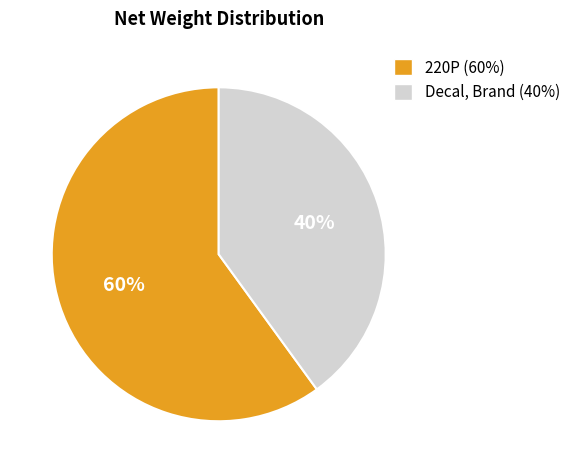

Rank the categories by value from highest to lowest.

220P (60%), Decal, Brand (40%)